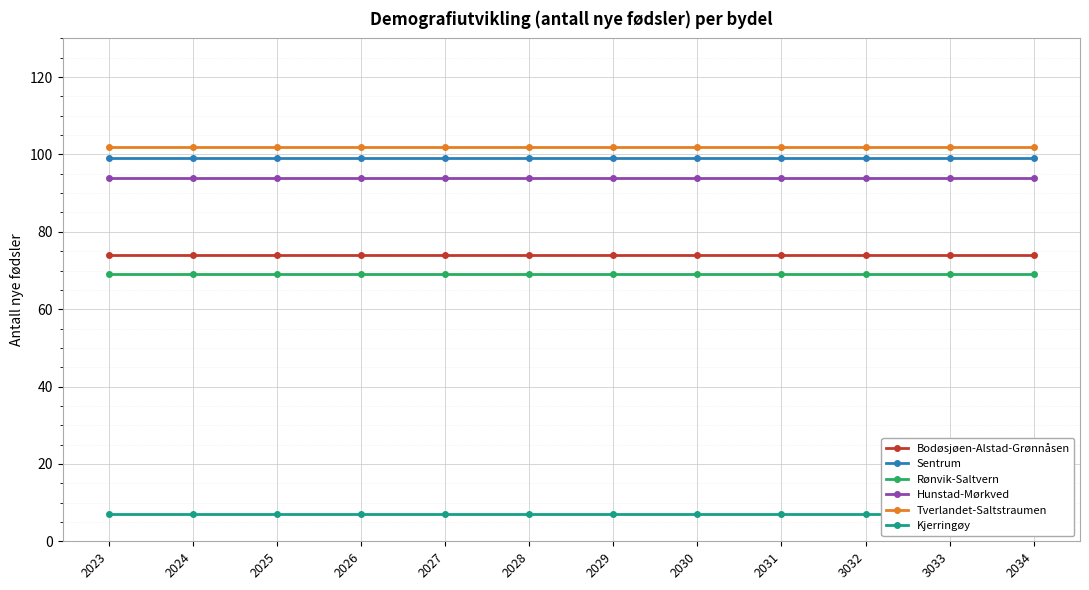

What is the difference between the highest and lowest values at 2025?

95